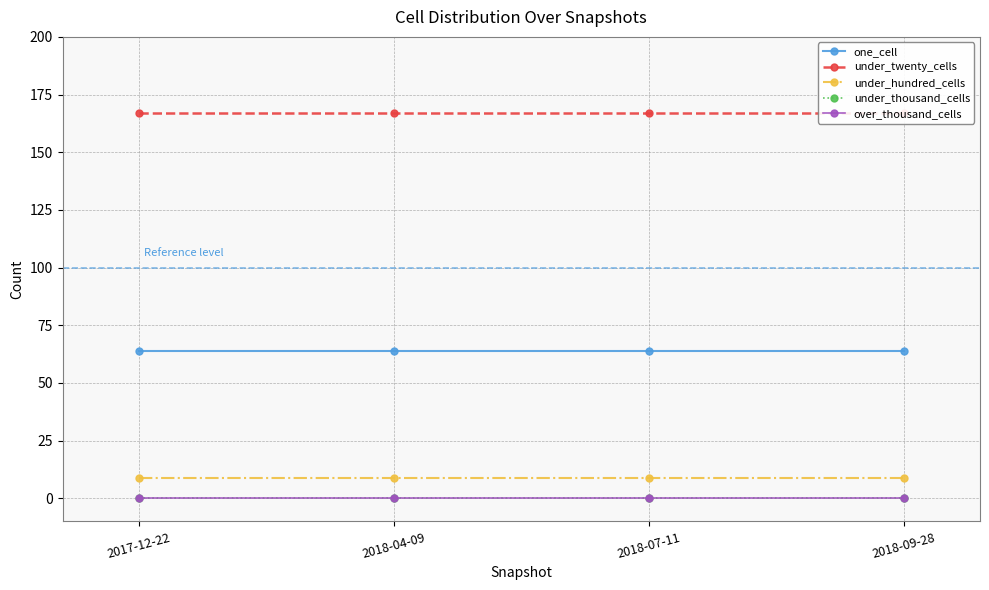

What is the label of the 3rd point from the right?

2018-04-09